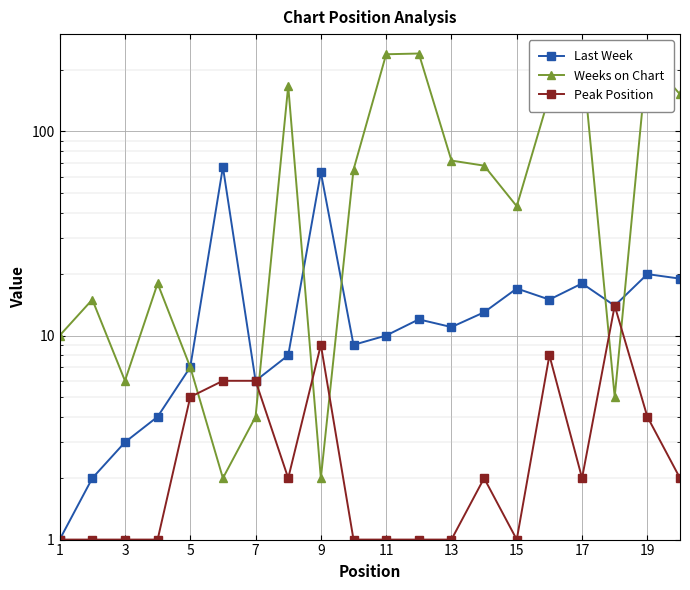

Which category has the lowest value in the Peak Position series?

1